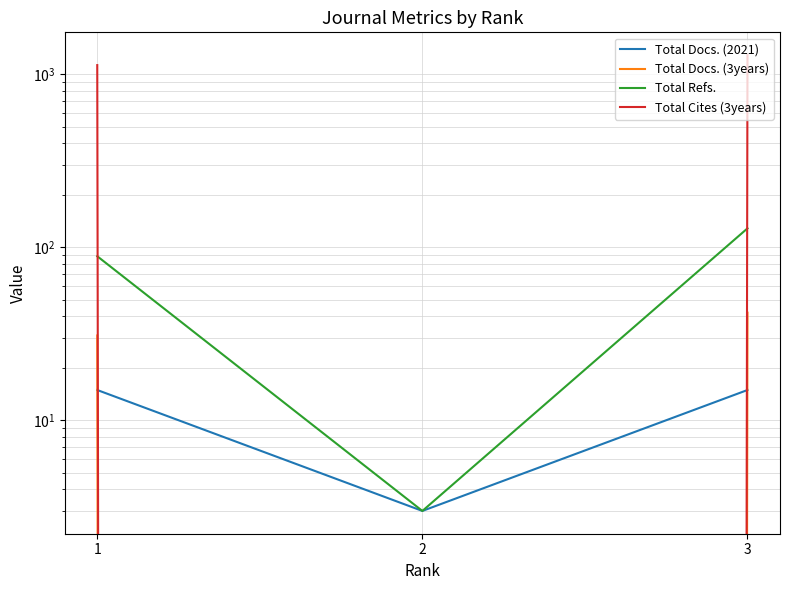

How many values in the Total Refs. series are below 89?

1